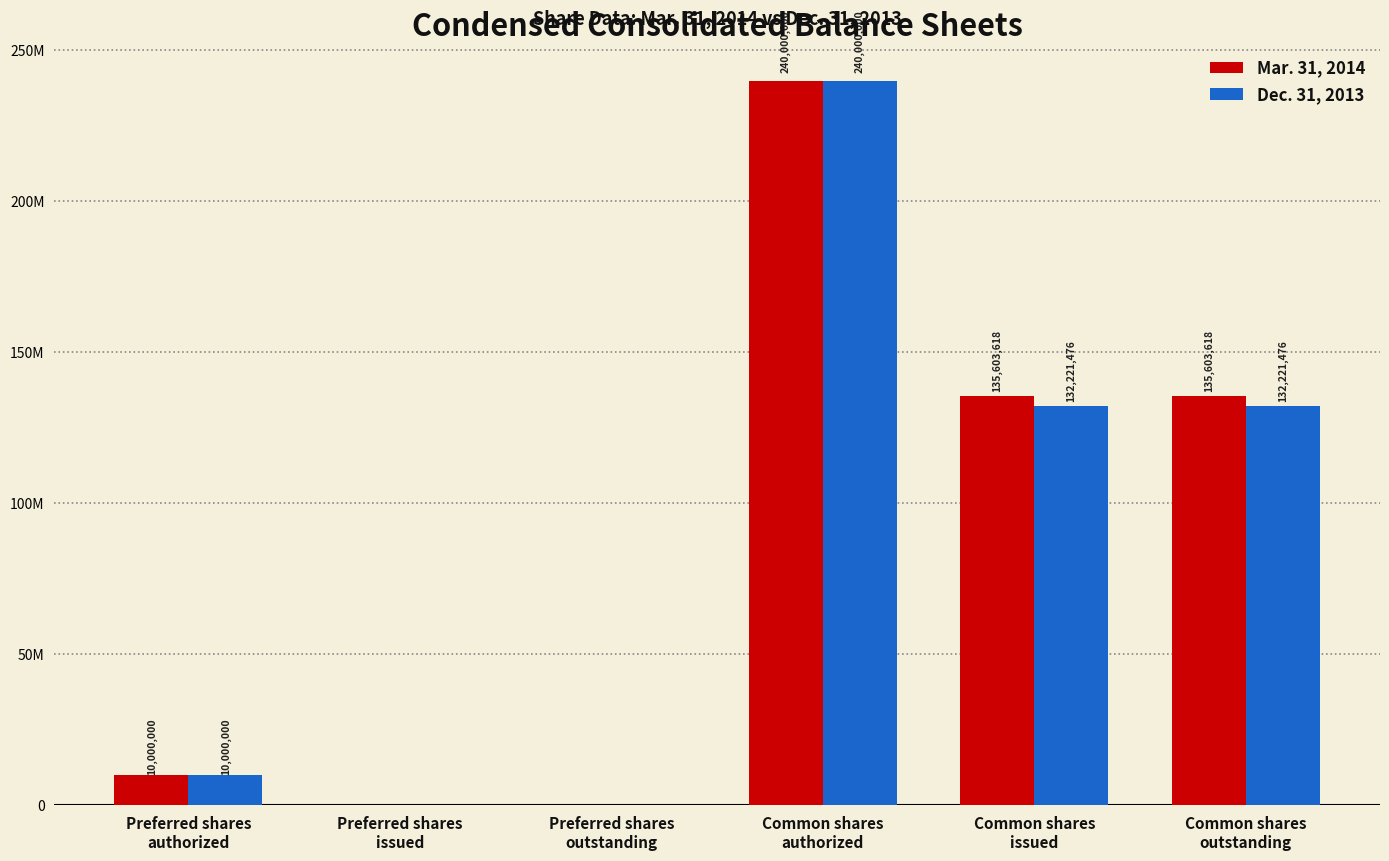

What are all the series names shown in the legend?

Mar. 31, 2014, Dec. 31, 2013